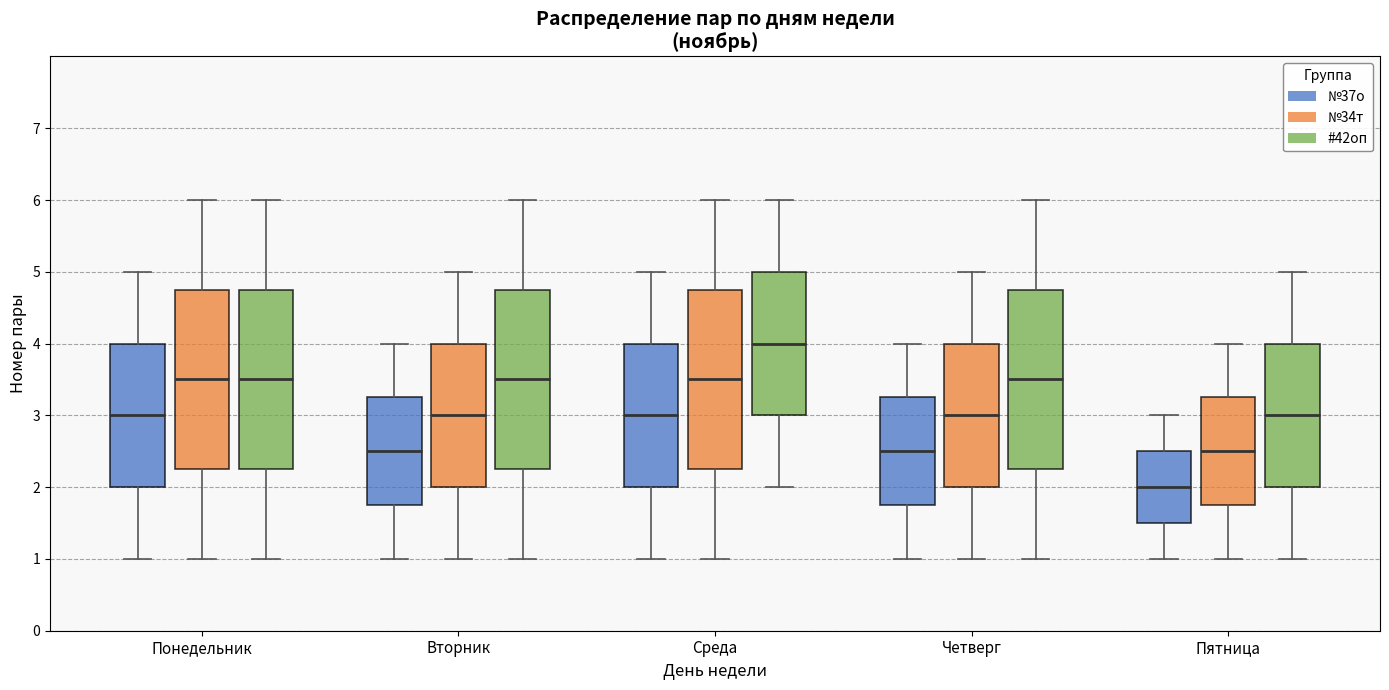

Reading left to right, read every box against the y-axis: the position of its median line, the range the box covers, and the ends of its whiskers. The values are not printed on the chart, so give them approximately, as read against the axis.

Понедельник (№37о): median 3.0, box 2.0 to 4.0, whiskers 1.0 to 5.0
Понедельник (№34т): median 3.5, box 2.3 to 4.8, whiskers 1.0 to 6.0
Понедельник (#42оп): median 3.5, box 2.3 to 4.8, whiskers 1.0 to 6.0
Вторник (№37о): median 2.5, box 1.8 to 3.3, whiskers 1.0 to 4.0
Вторник (№34т): median 3.0, box 2.0 to 4.0, whiskers 1.0 to 5.0
Вторник (#42оп): median 3.5, box 2.3 to 4.8, whiskers 1.0 to 6.0
Среда (№37о): median 3.0, box 2.0 to 4.0, whiskers 1.0 to 5.0
Среда (№34т): median 3.5, box 2.3 to 4.8, whiskers 1.0 to 6.0
Среда (#42оп): median 4.0, box 3.0 to 5.0, whiskers 2.0 to 6.0
Четверг (№37о): median 2.5, box 1.8 to 3.3, whiskers 1.0 to 4.0
Четверг (№34т): median 3.0, box 2.0 to 4.0, whiskers 1.0 to 5.0
Четверг (#42оп): median 3.5, box 2.3 to 4.8, whiskers 1.0 to 6.0
Пятница (№37о): median 2.0, box 1.5 to 2.5, whiskers 1.0 to 3.0
Пятница (№34т): median 2.5, box 1.8 to 3.3, whiskers 1.0 to 4.0
Пятница (#42оп): median 3.0, box 2.0 to 4.0, whiskers 1.0 to 5.0